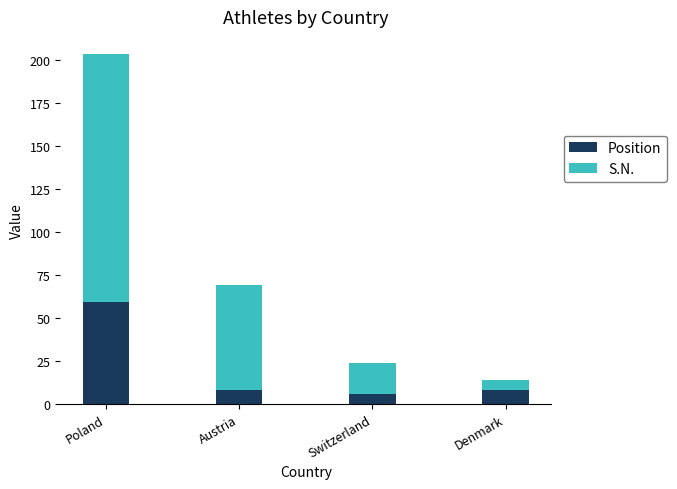

How many categories are shown in the chart?

4